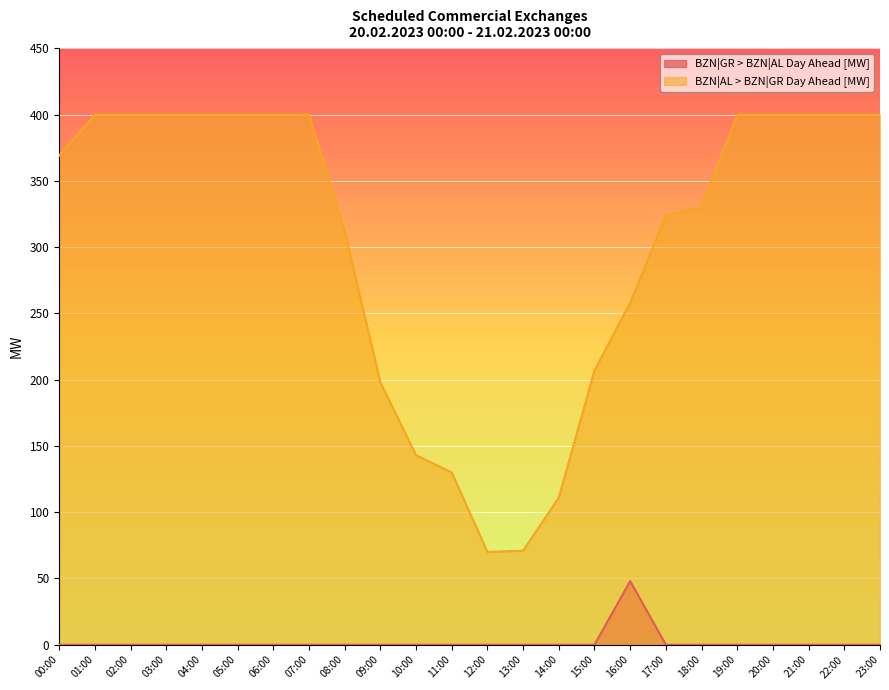

At 23:00, list the series in order from largest to smallest.

BZN|AL > BZN|GR Day Ahead [MW], BZN|GR > BZN|AL Day Ahead [MW]